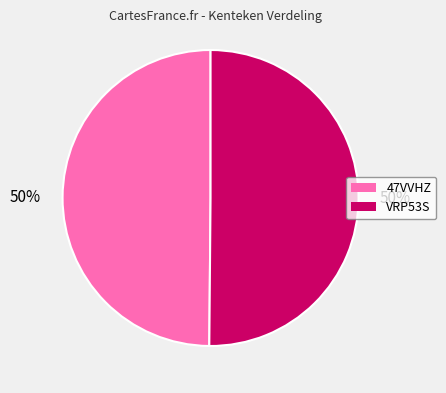

Is it true that VRP53S is 50% of the pie?

True